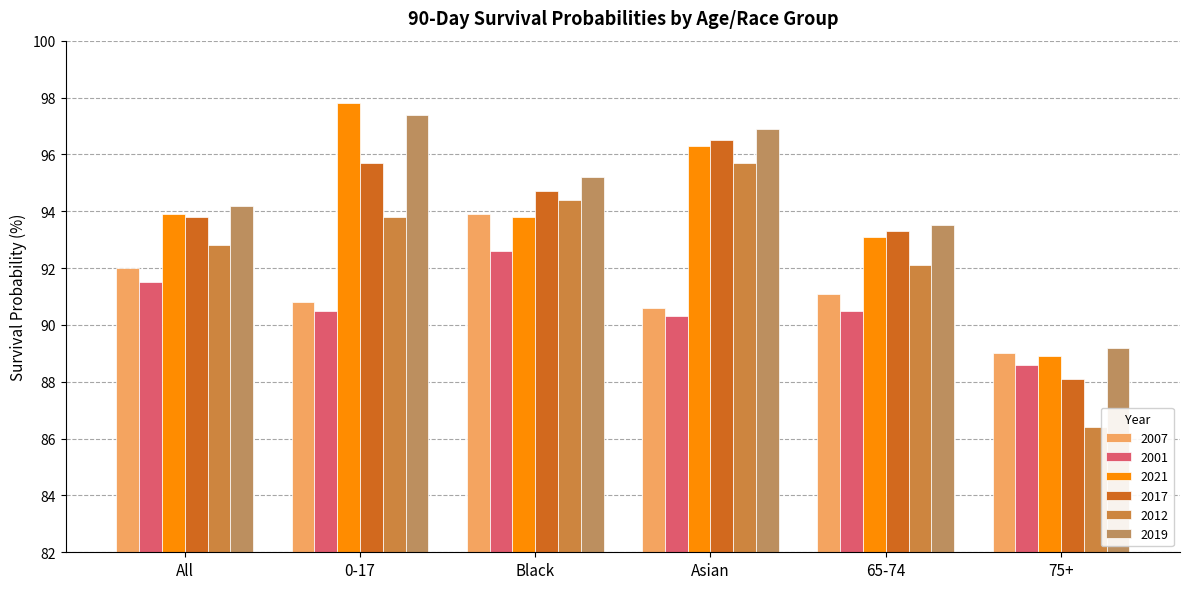

What is the label of the 2nd bar from the right?

65-74